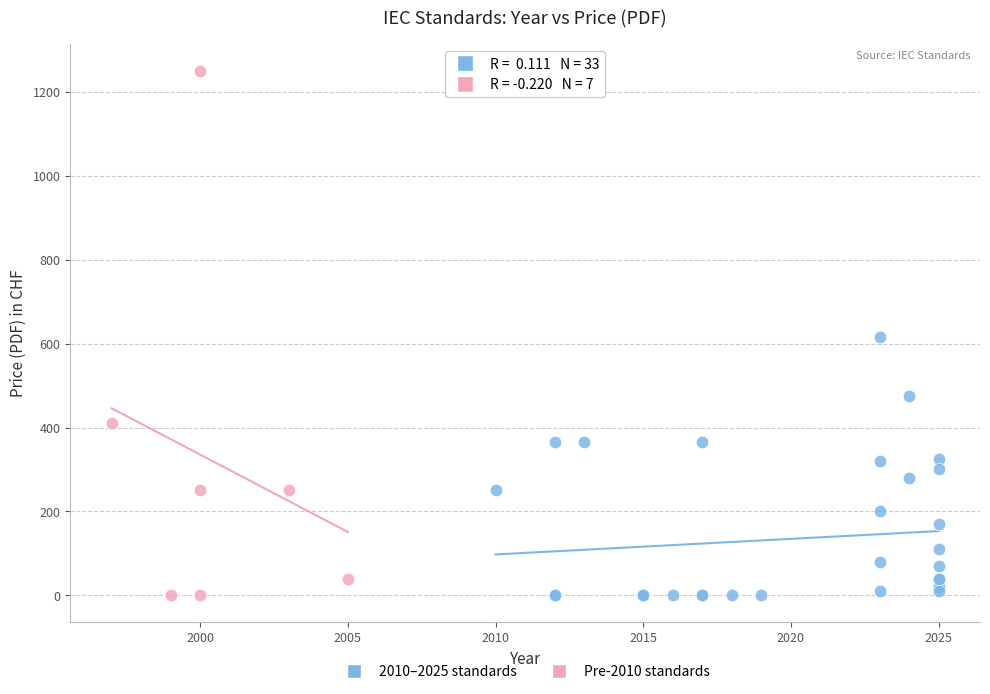

Which series has the largest Y range (max minus min)?

Pre-2010 standards